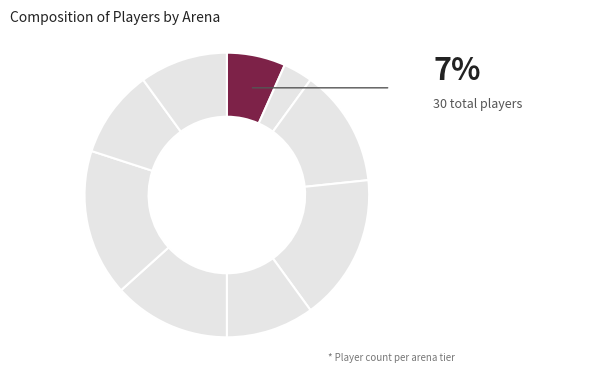

How many slices are in this pie chart?

9